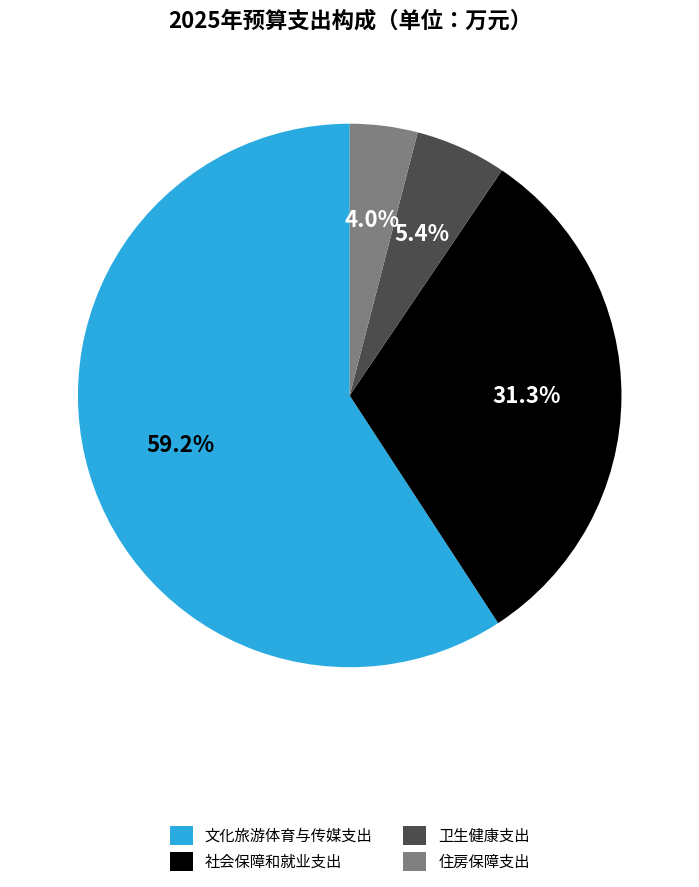

Which category has the biggest portion of the pie?

文化旅游体育与传媒支出